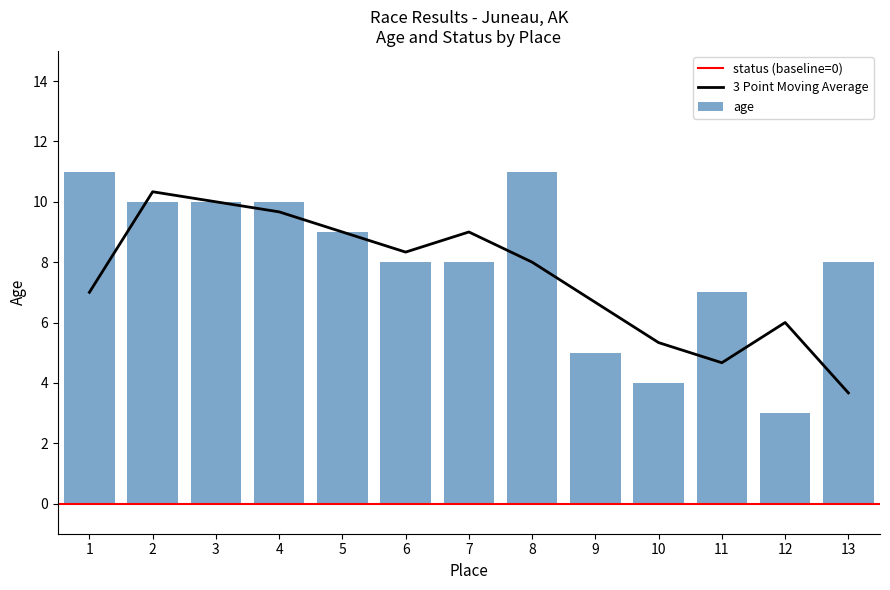

The value of age at 12 is 3. True or false?

True